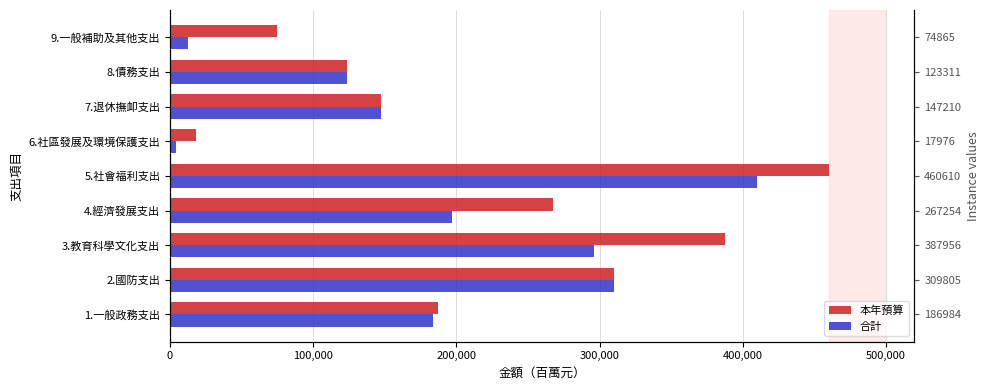

Reading left to right, extract all data points from this chart.

本年預算: 186984	309805	387956	267254	460610	17976	147210	123311	74865
合計: 183656	309805	295916	197295	410207	4324	147210	123311	12878